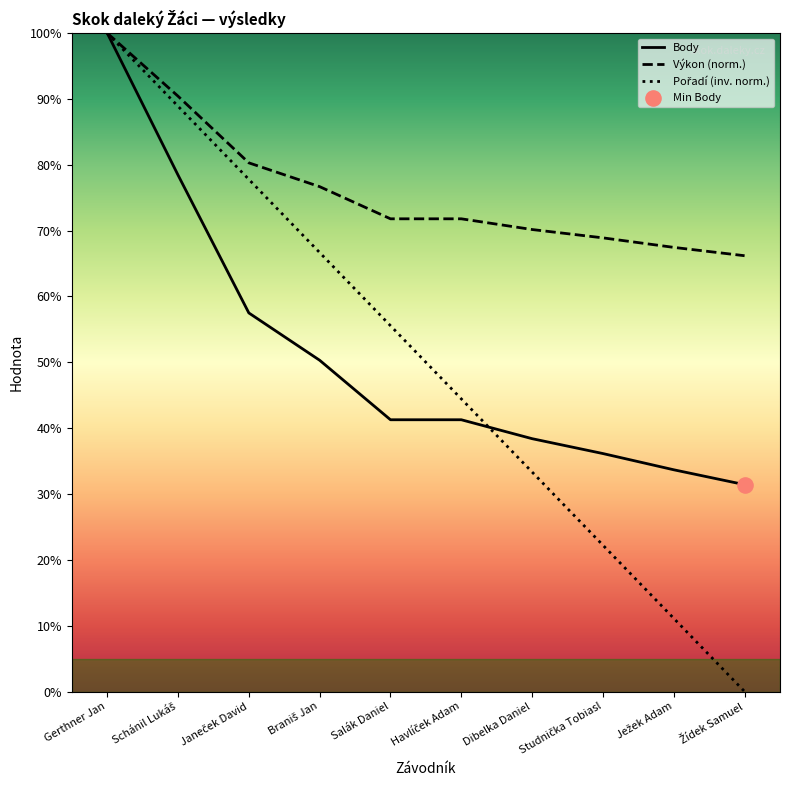

Which series has the largest total across all categories?

Výkon (norm.)